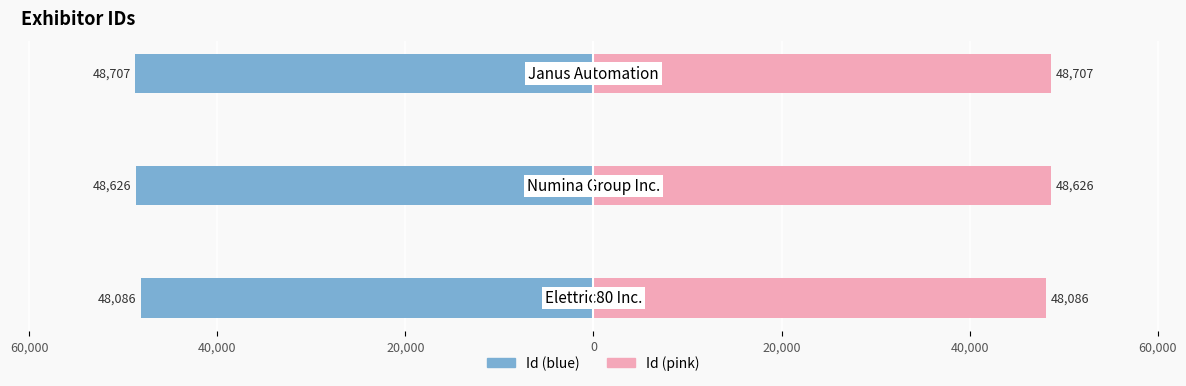

List the series in order of their overall mean, highest first.

Id (right), Id (left)